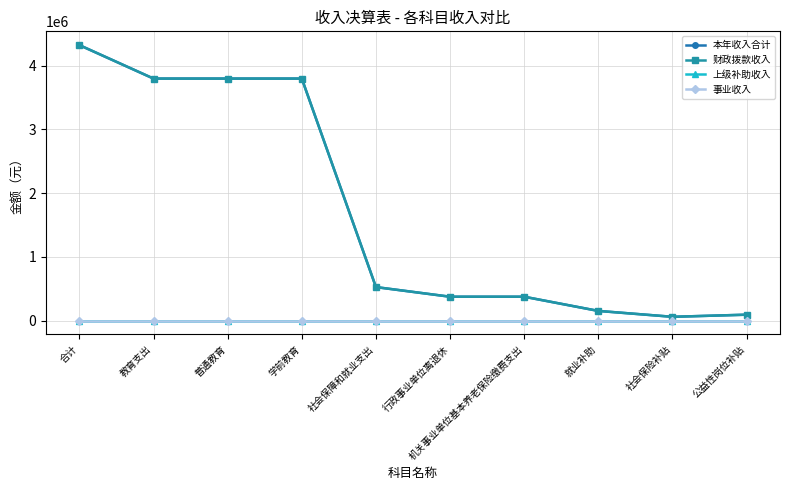

Is this an area chart (filled region under the line)?

No